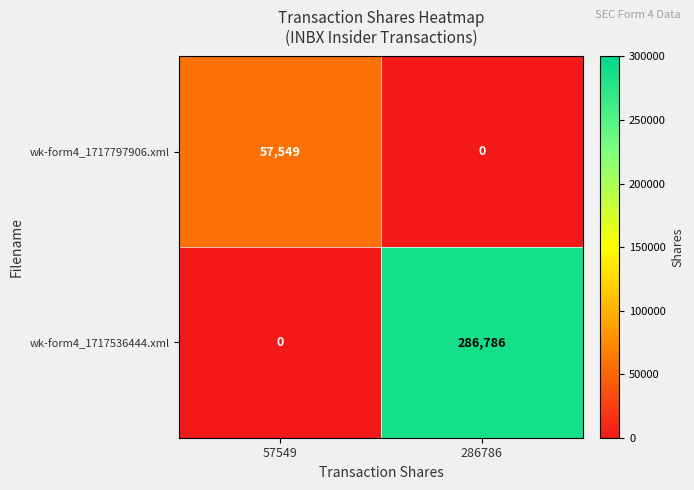

What is the difference between the maximum and minimum values in the wk-form4_1717536444.xml series?

286786